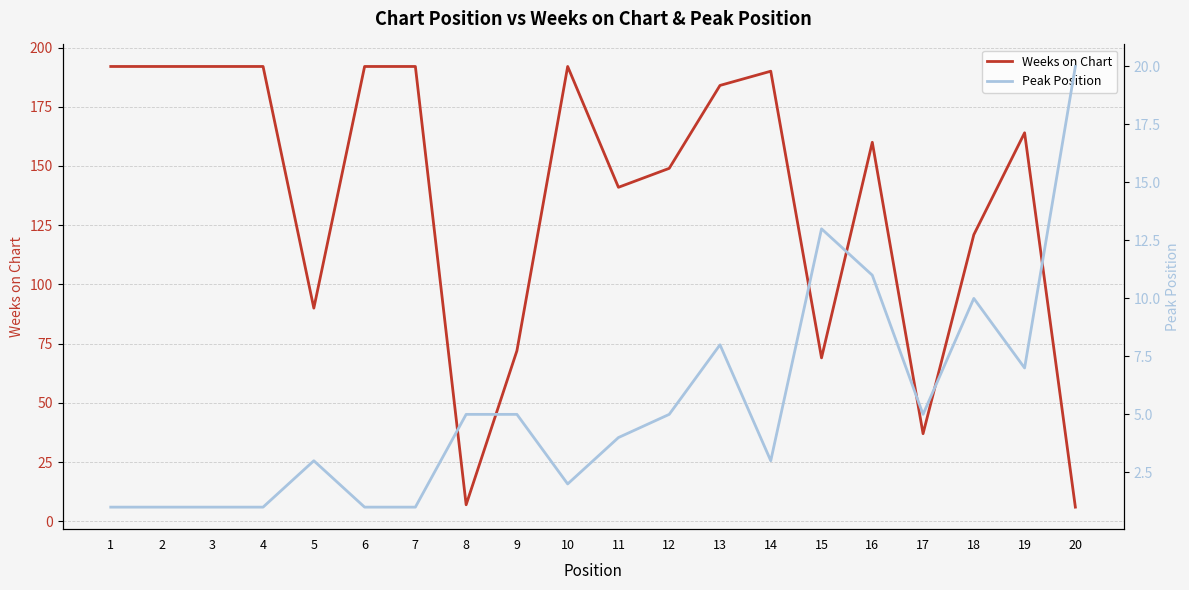

Where is Peak Position nearest to the value 10?

18